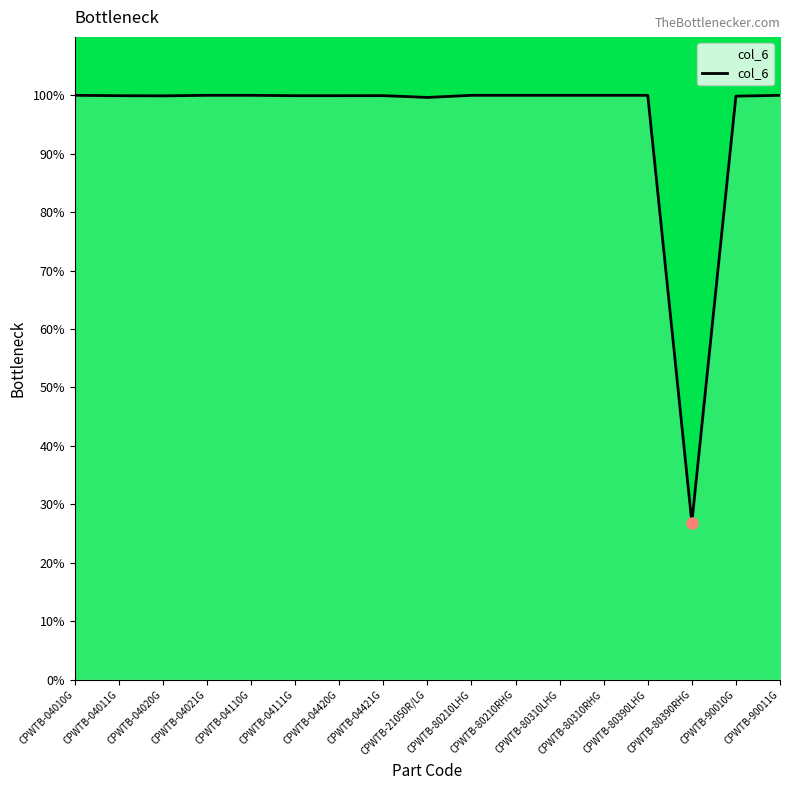

What is the difference between the values at CPWTB-21050R/LG and CPWTB-04010G?

0.4